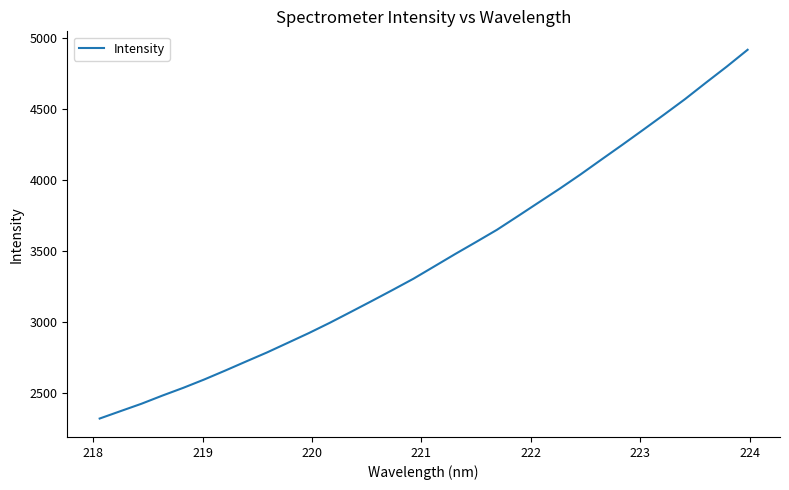

What is the minimum value shown in the chart?

2320.6